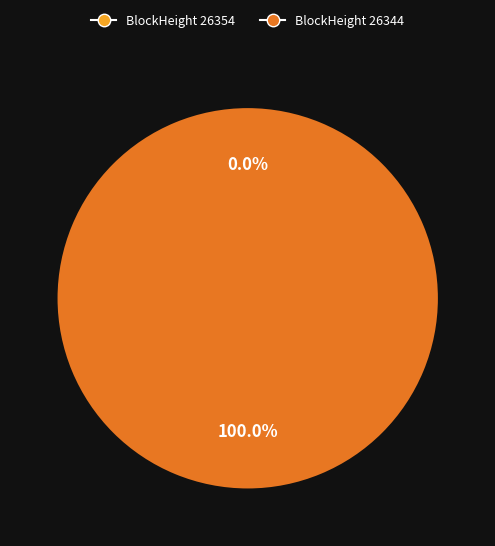

Which slice is the smallest?

26354